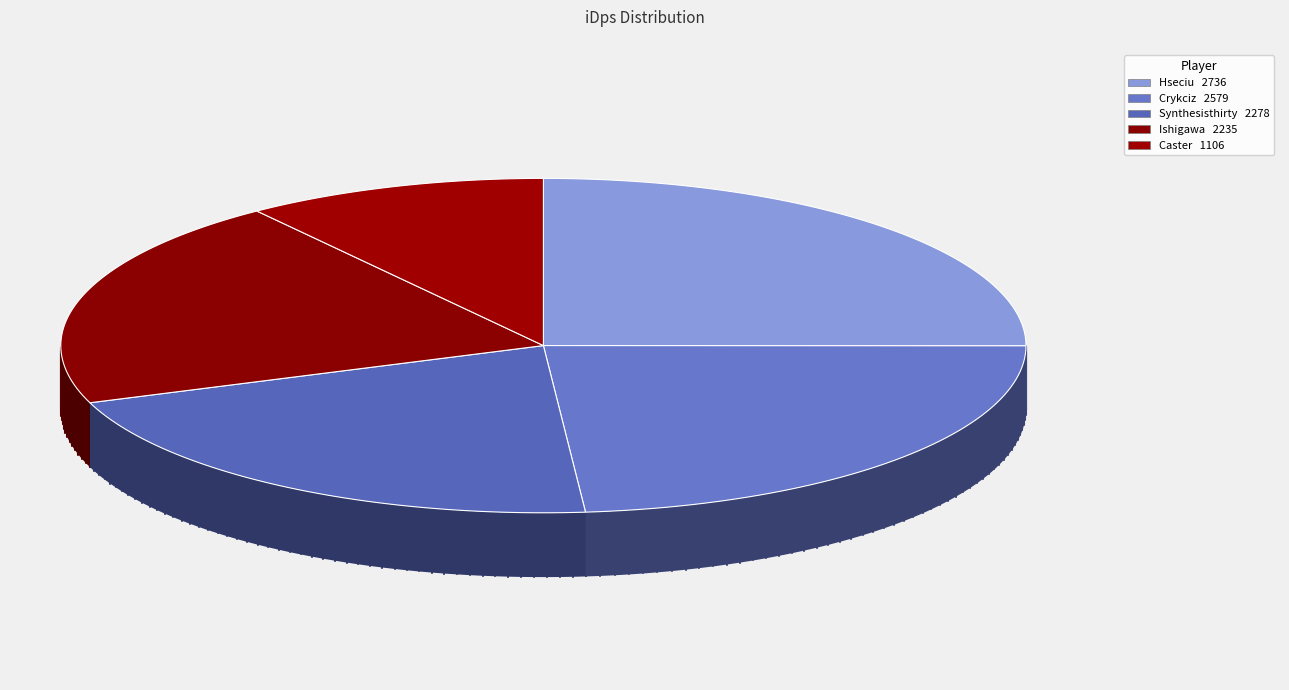

To the nearest percent, what is the average slice percentage?

20%